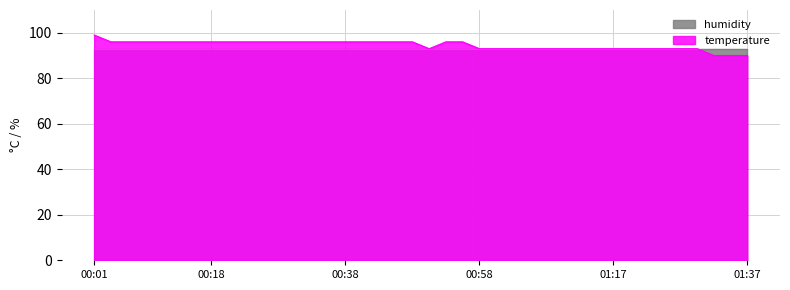

Where is the first local minimum?

2023-01-31T00:50:58